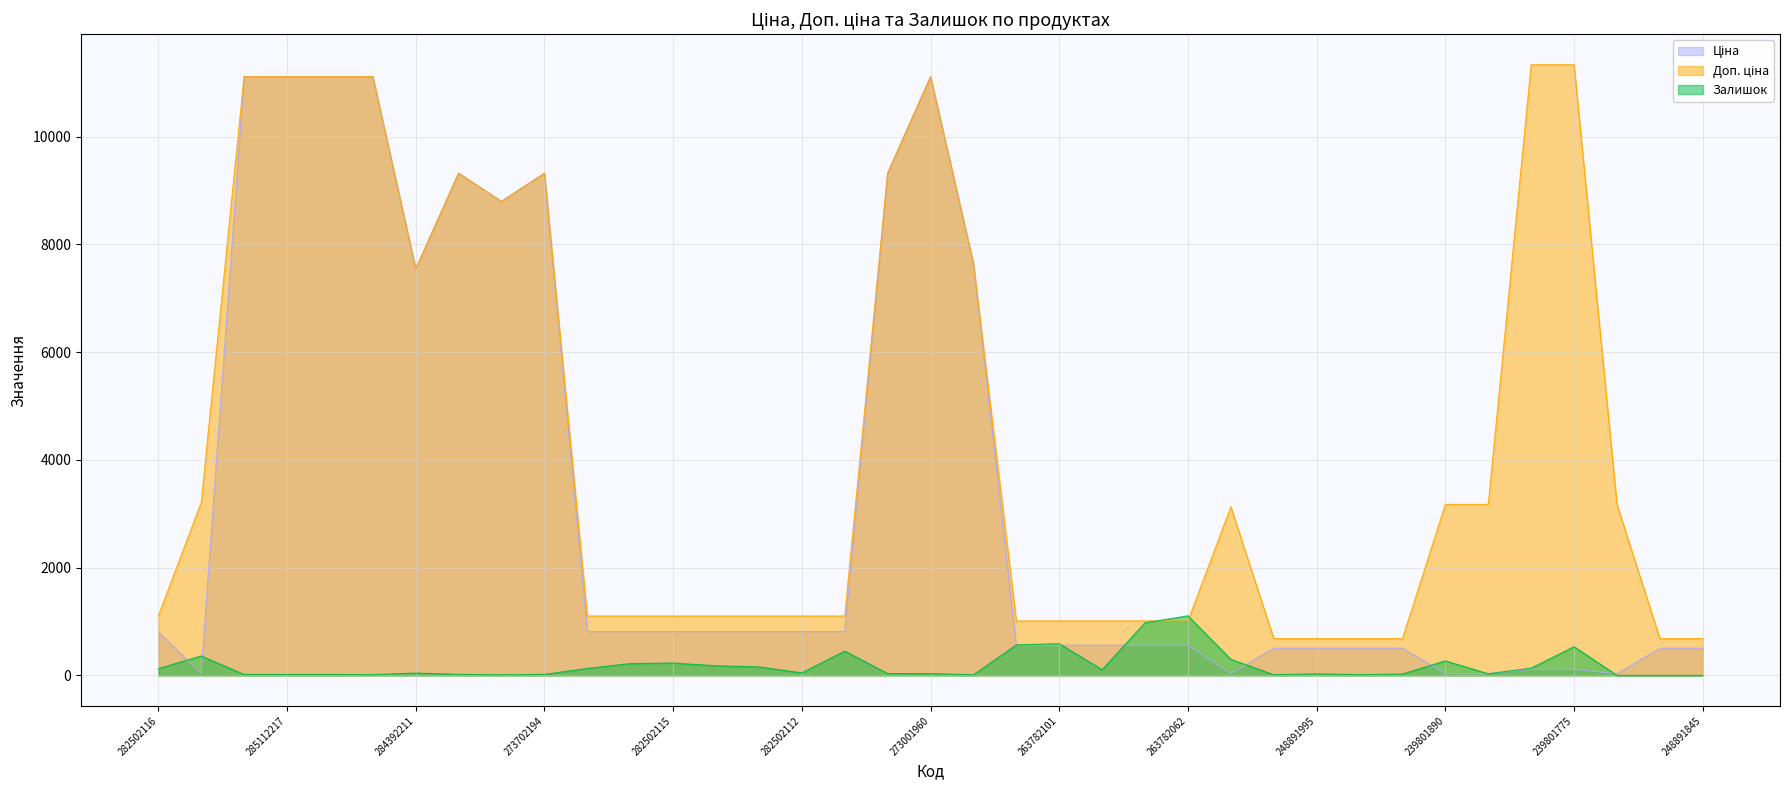

Does the chart have visible grid lines?

Yes